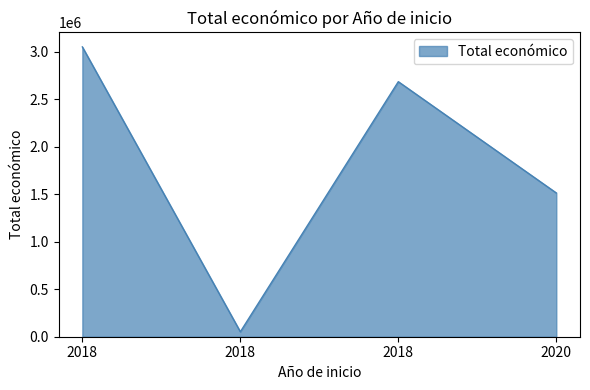

List the labels in order of value, largest first.

2018, 2018, 2020, 2018